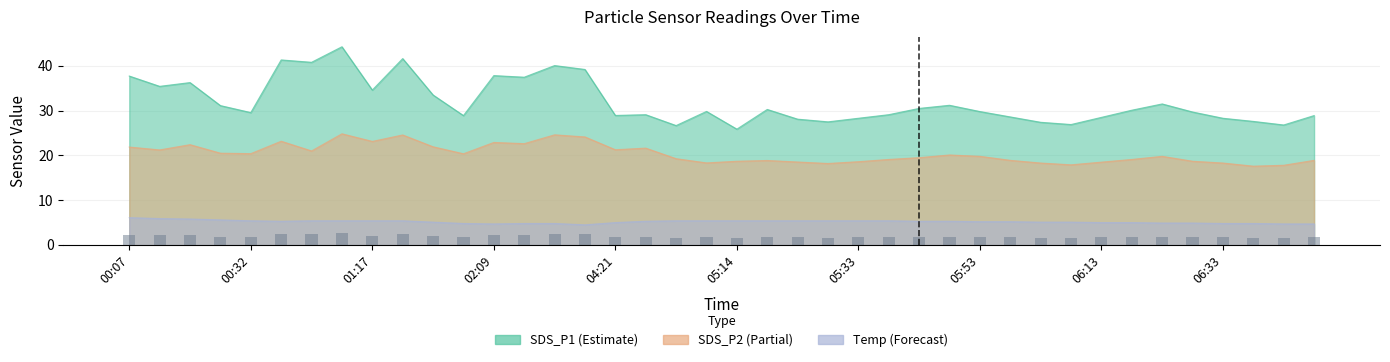

Are the bars horizontal?

No